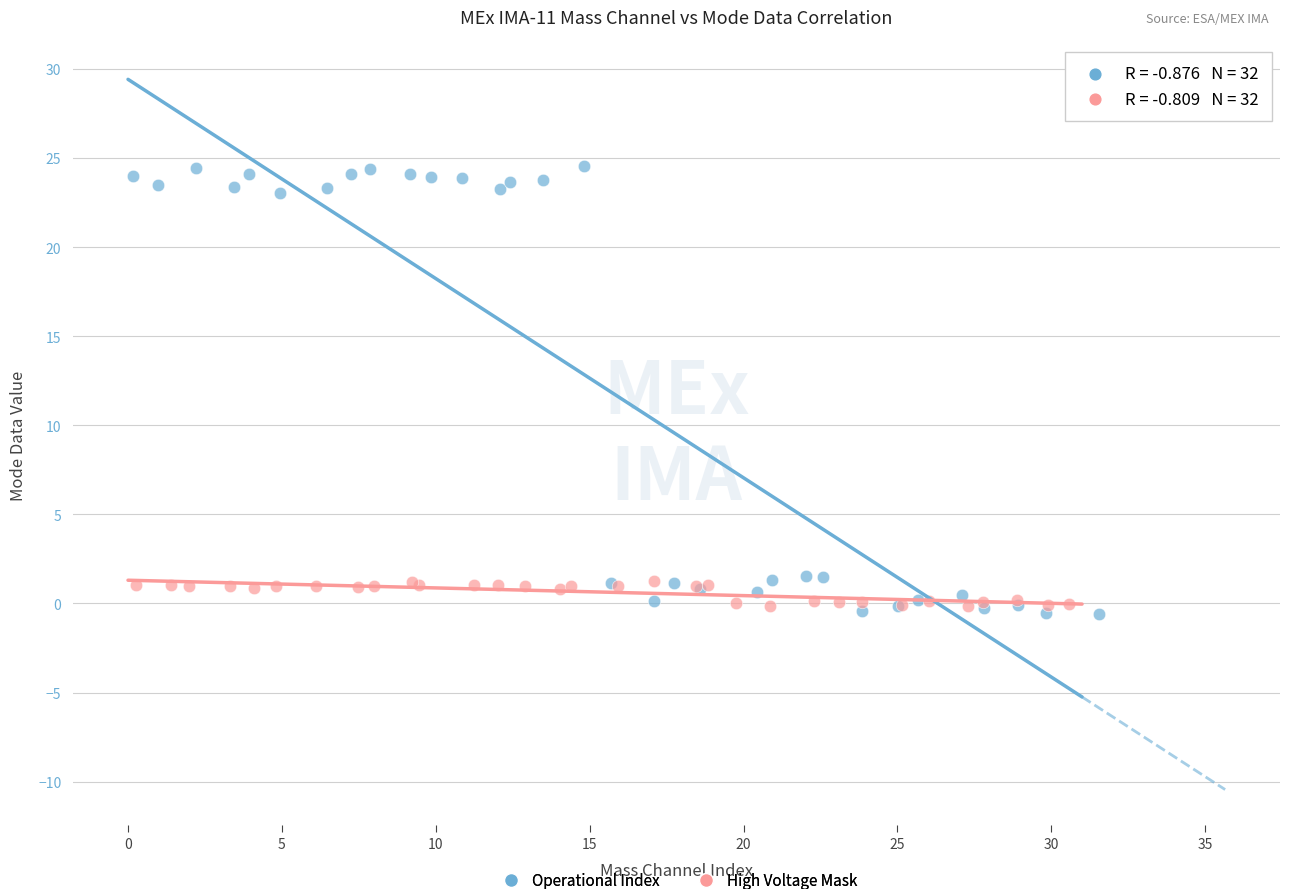

Which series reaches the maximum Y coordinate?

Operational Index